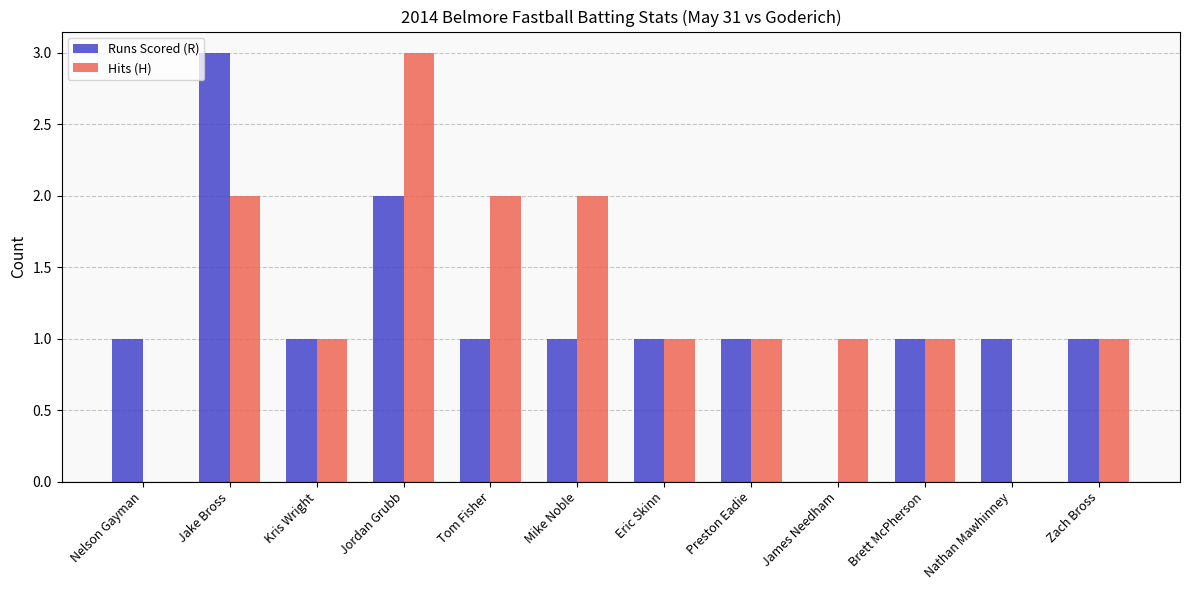

Count the number of data series in this chart.

2